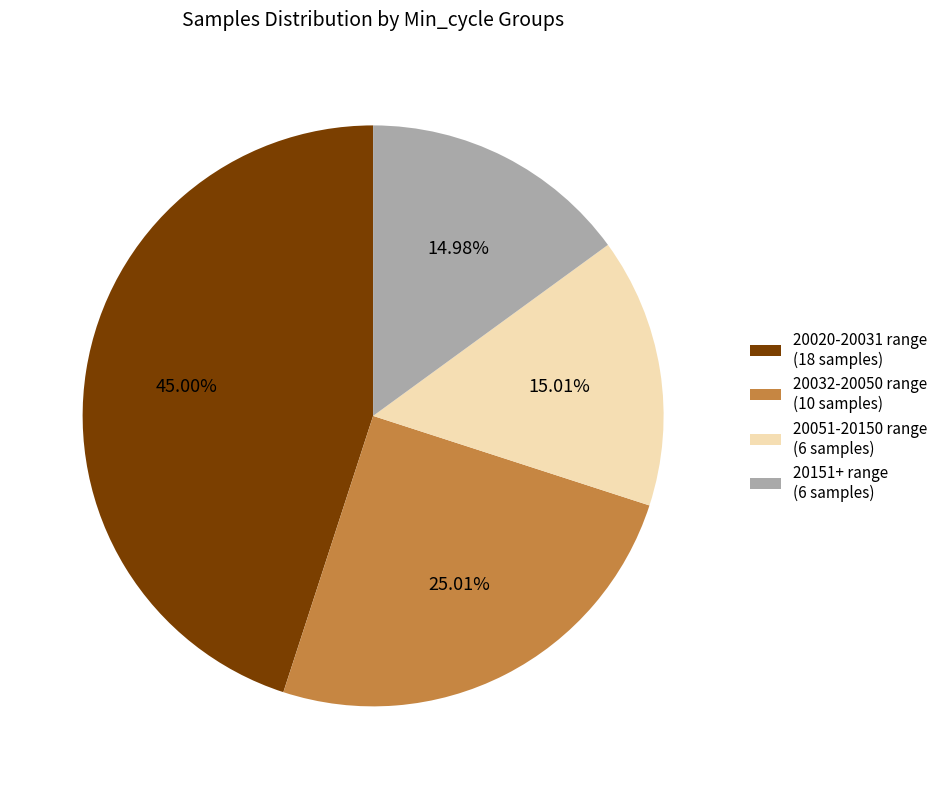

Do 20151+ range (6 samples) and 20020-20031 range (18 samples) together represent more than half of the pie?

Yes